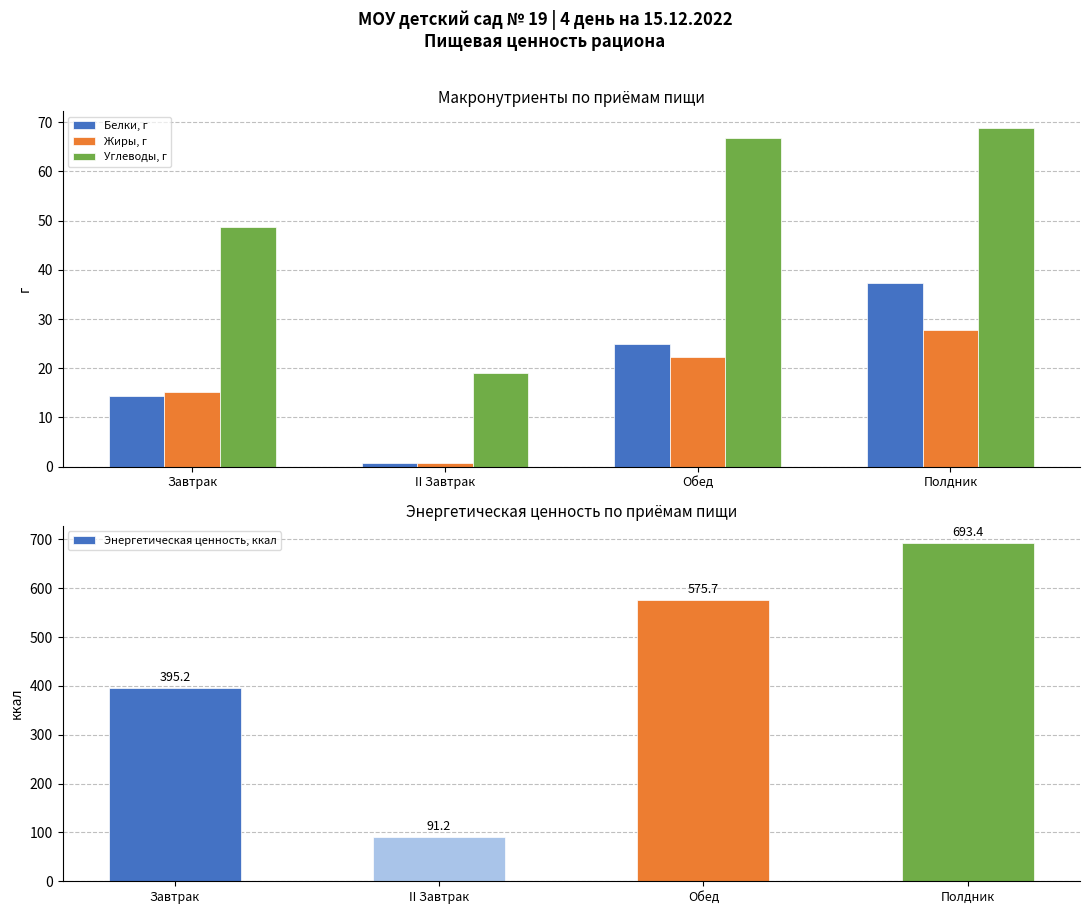

What is the label of the 4th bar from the right?

Завтрак